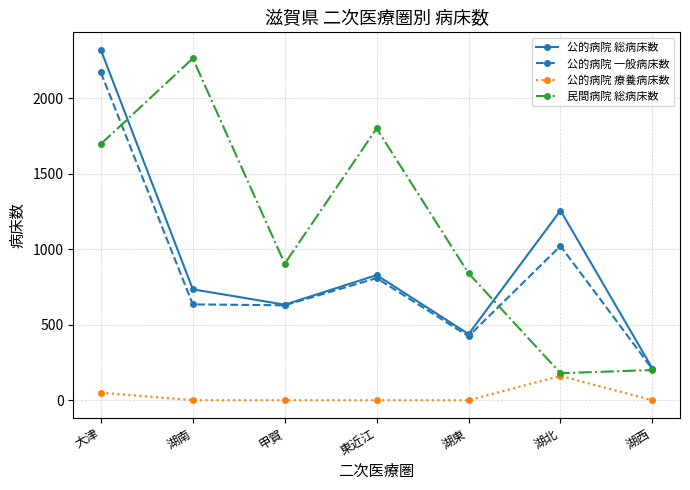

What is the difference between the second highest and minimum values in the 公的病院 一般病床数 series?

816